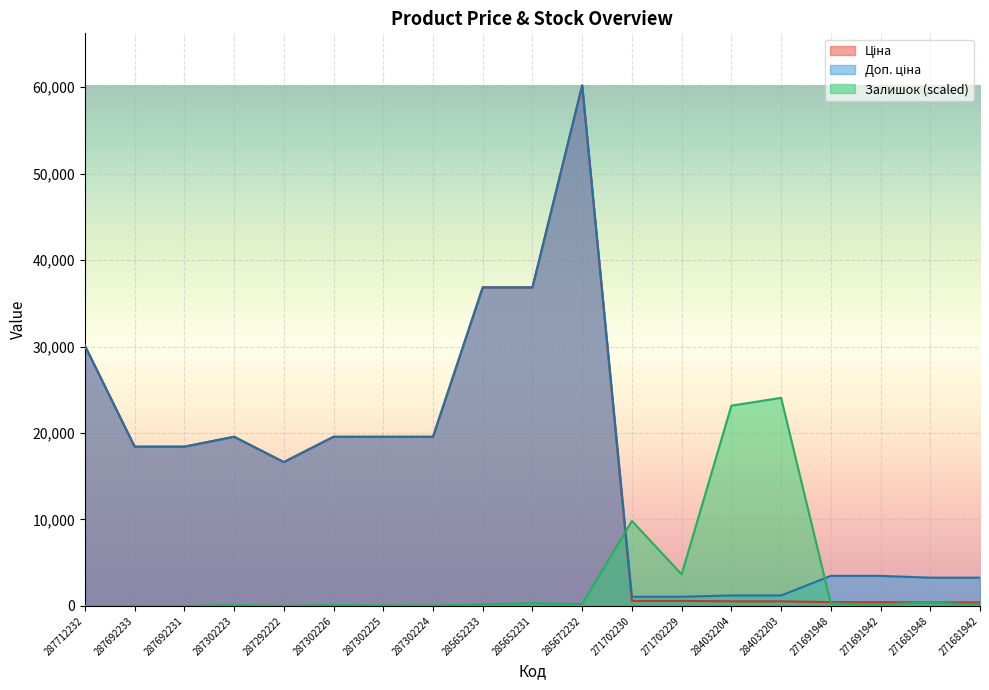

The value of Доп. ціна at 287302223 is 10964.4. True or false?

False